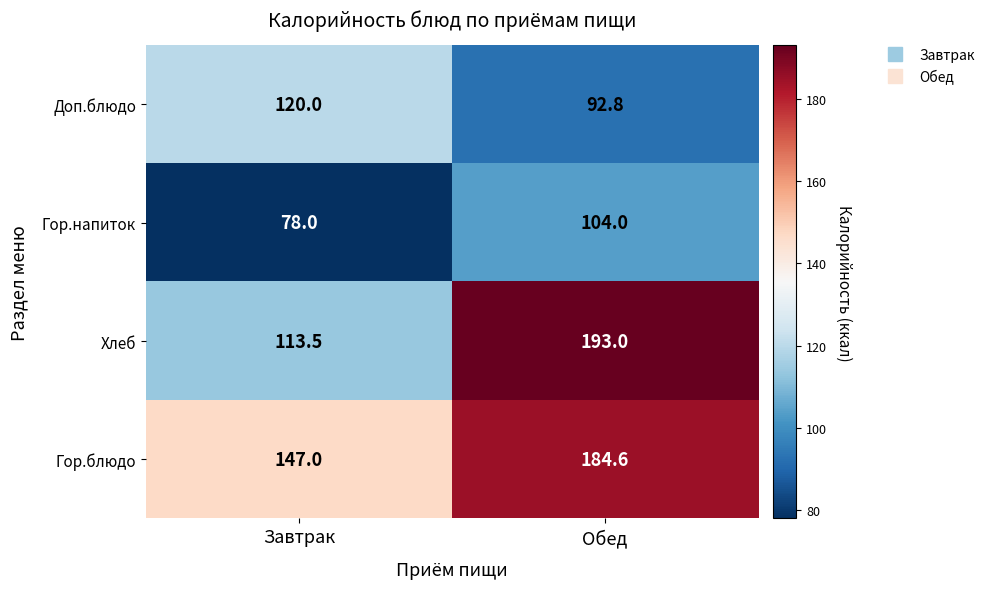

Reading left to right, what are all the values shown in this chart?

Доп.блюдо: 120.0	92.8
Гор.напиток: 78.0	104.0
Хлеб: 113.5	193.0
Гор.блюдо: 147.0	184.6